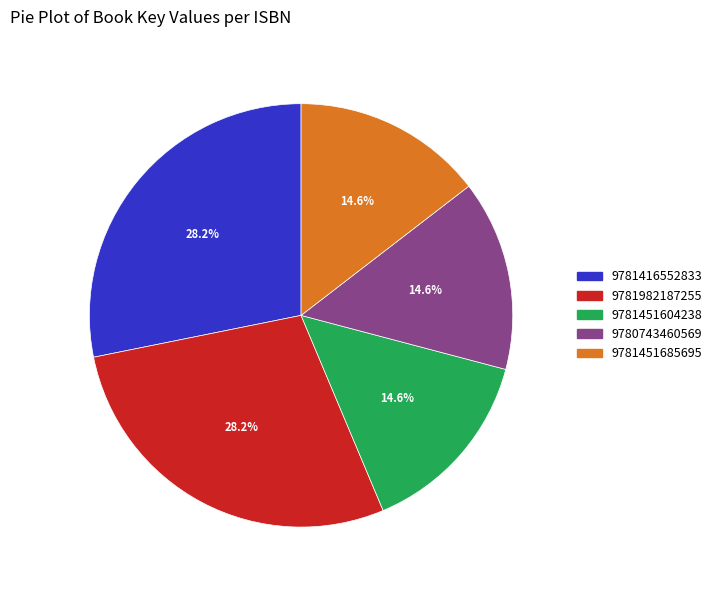

What percentage is the 9781416552833 slice, to the nearest percent?

28%